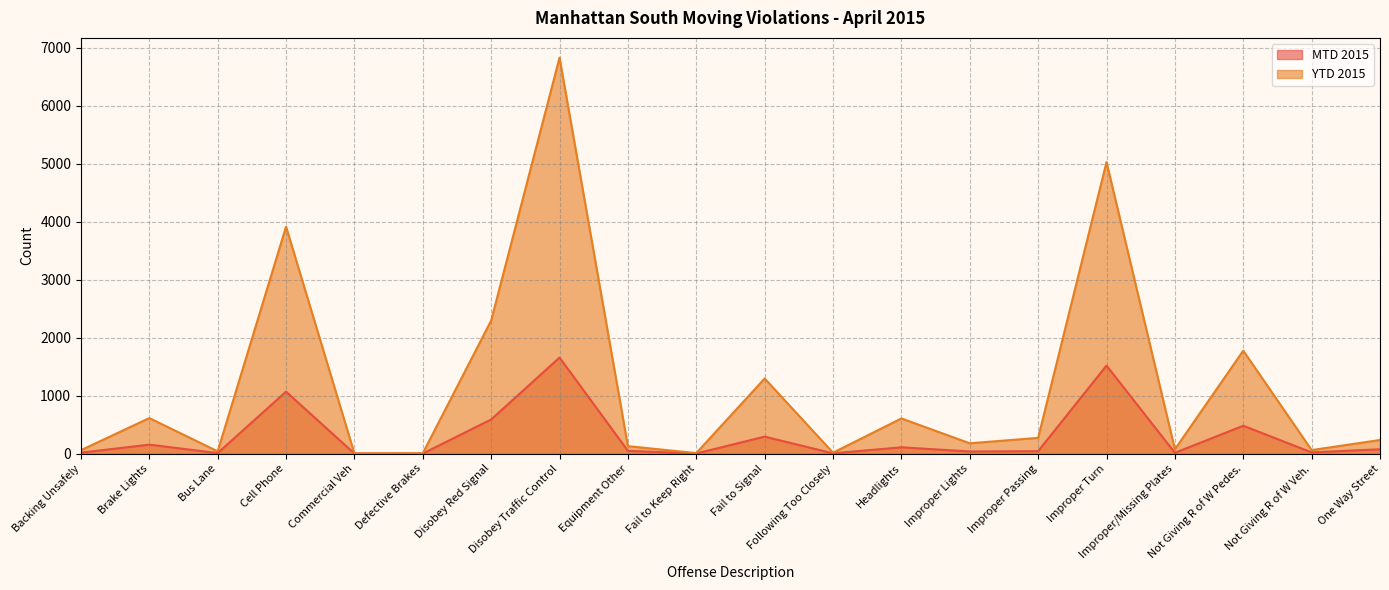

Is the value of MTD 2015 at Improper Passing greater than the value of YTD 2015 at Disobey Traffic Control?

No